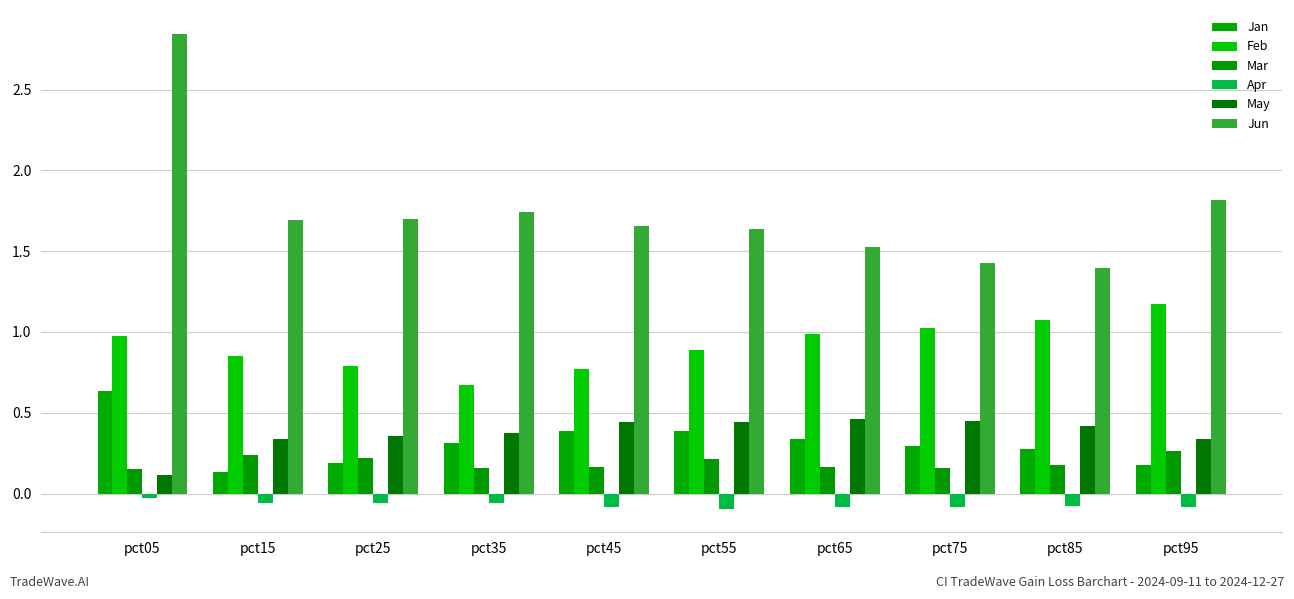

True or false: May has a value of 0.1 at pct05.

True